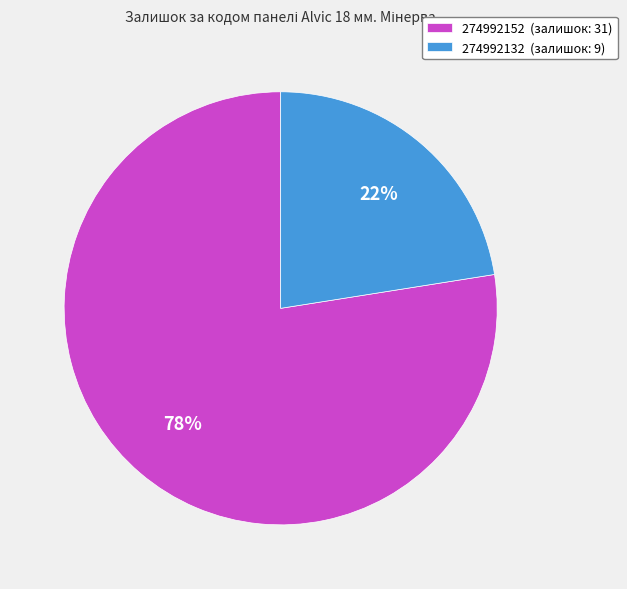

Combined, do 274992132 and 274992152 account for over 50%?

Yes